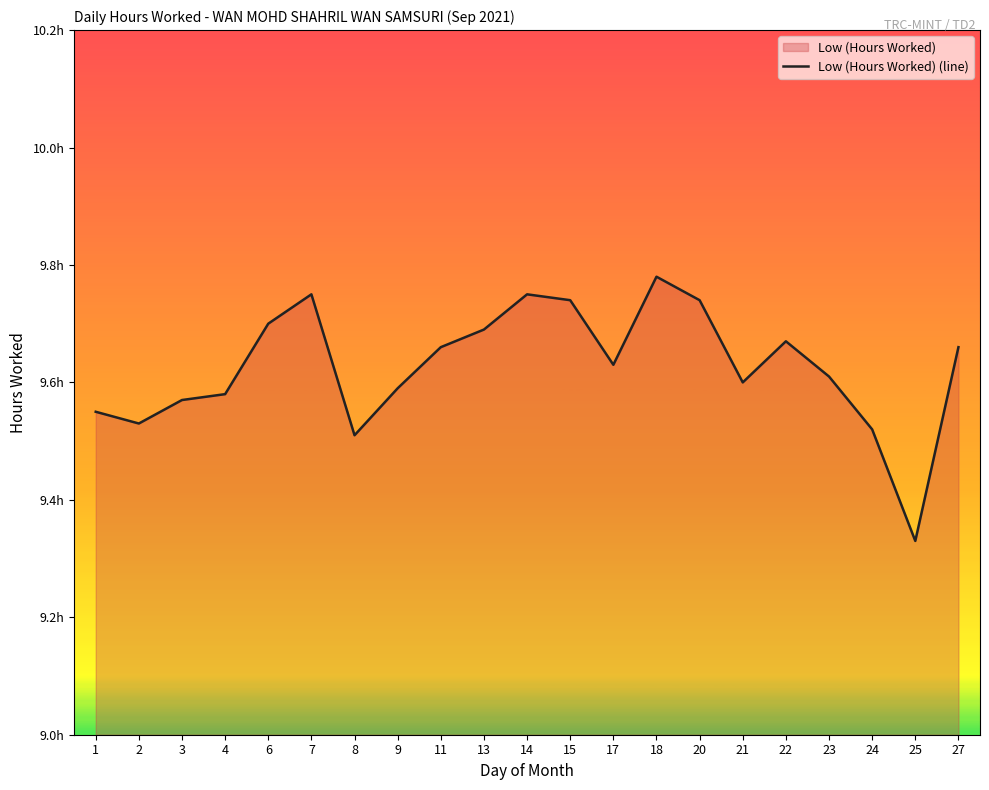

List the labels in order of value, smallest first.

25, 8, 24, 2, 1, 3, 4, 9, 21, 23, 17, 11, 27, 22, 13, 6, 15, 20, 7, 14, 18